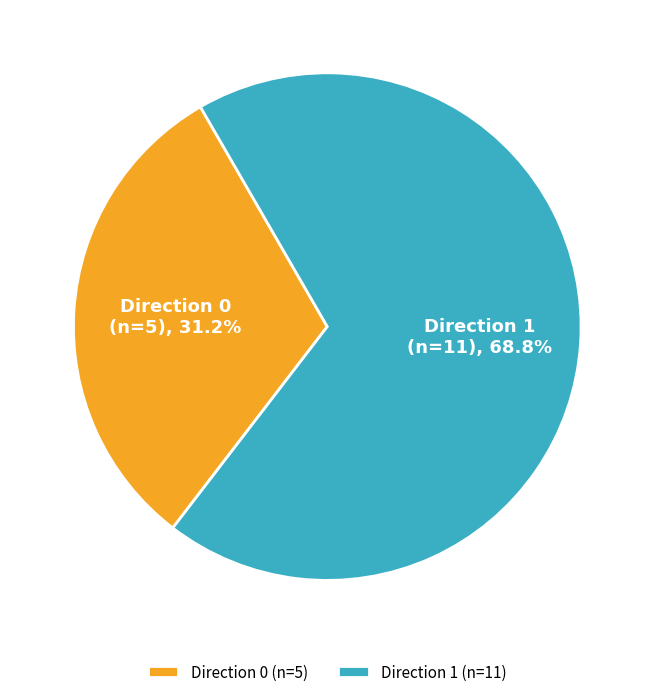

To the nearest percent, what portion does Direction 1 represent?

69%